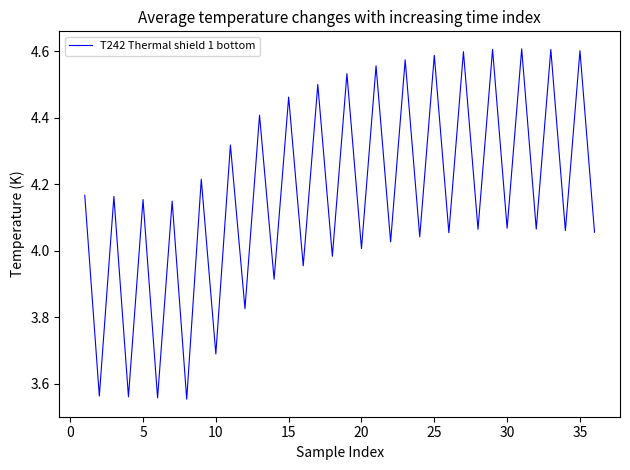

How many lines are shown in the chart?

1